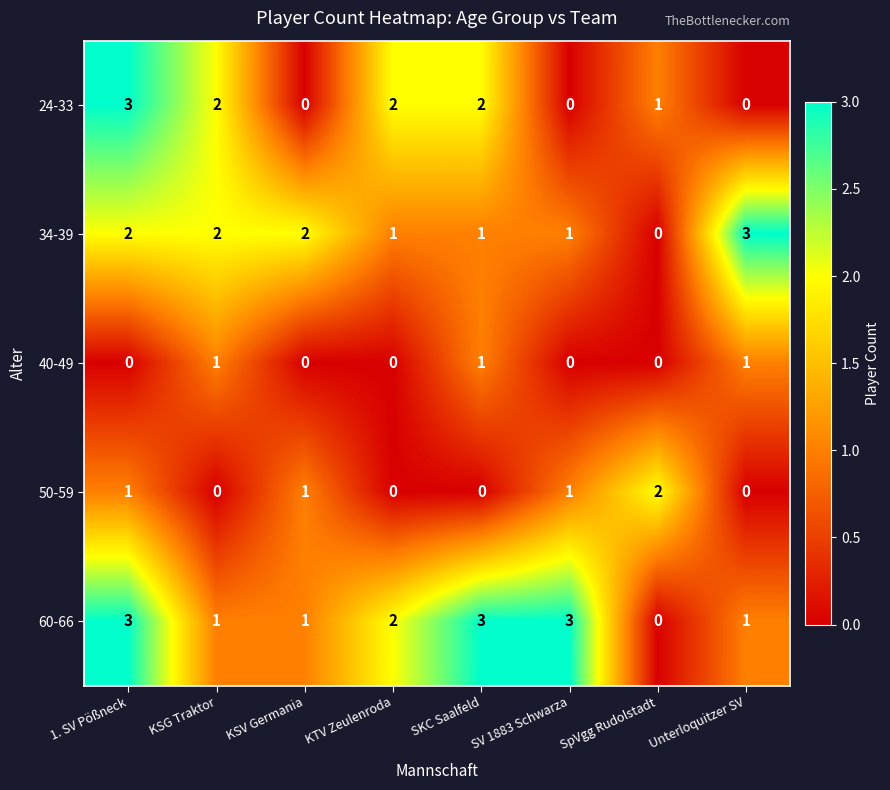

What is the sum of the 34-39 values at KSG Traktor and 1. SV Pößneck?

4